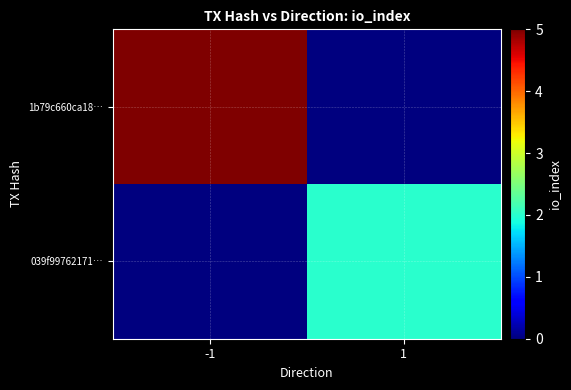

What is the total value across all series at 1?

2